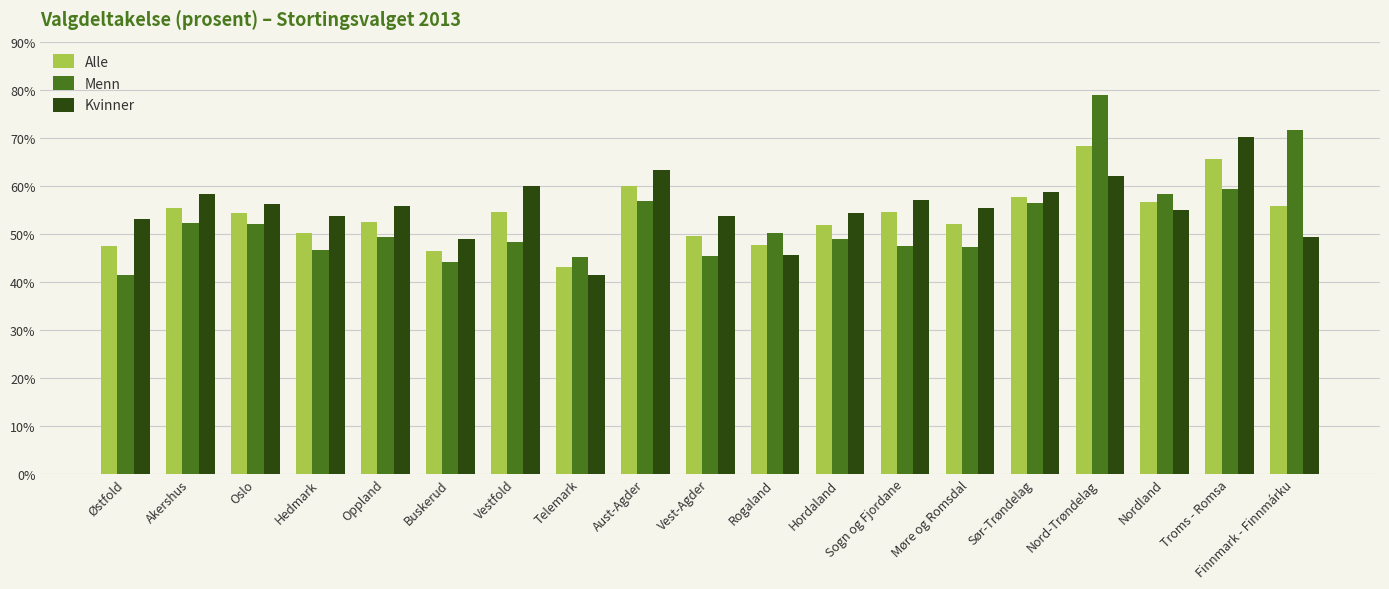

What is the total value across all series at Nordland?

169.9